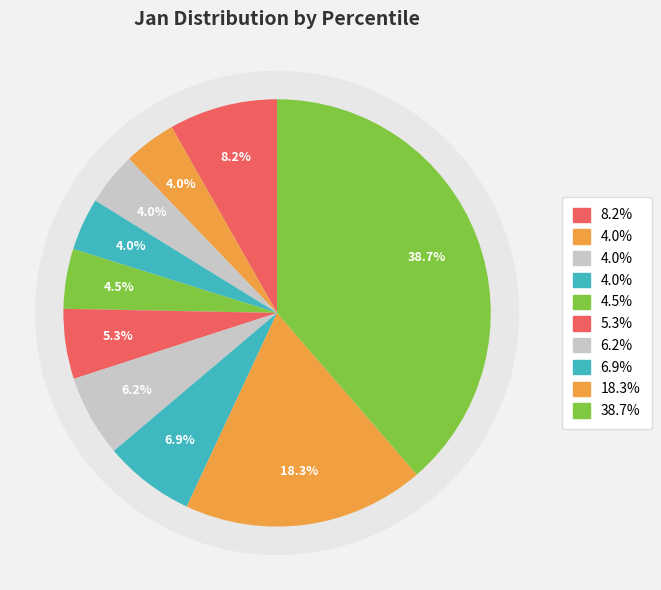

Is it true that pct35 is 4% of the pie?

True